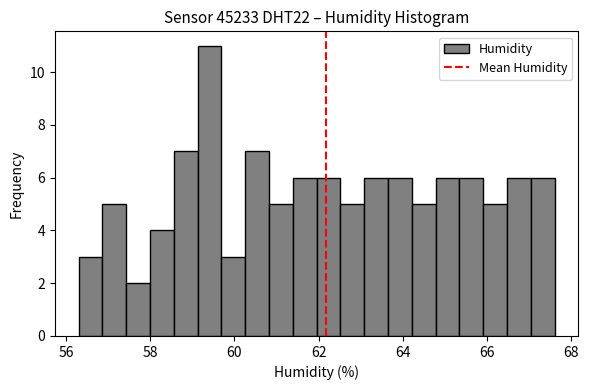

Around what value on the x-axis is the tallest bar? Give the approximate position of its centre, as read against the axis.

59.4